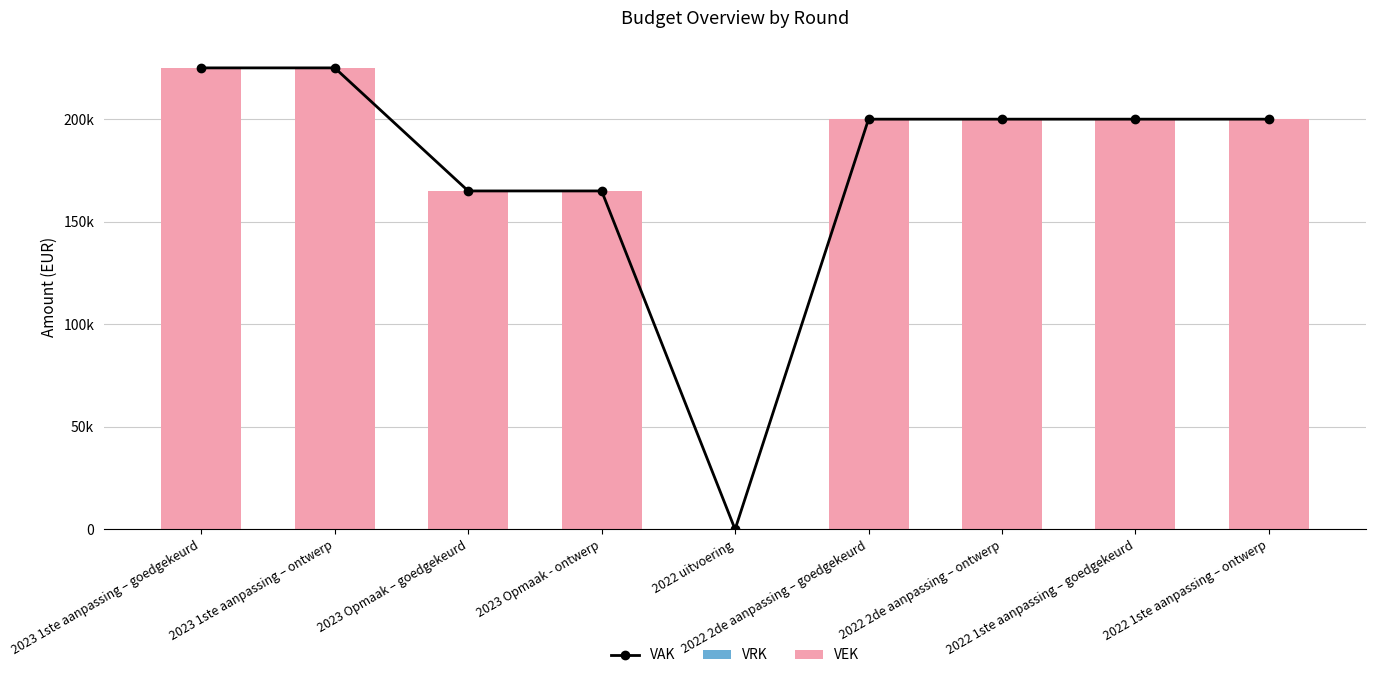

How many distinct data groups are displayed?

3